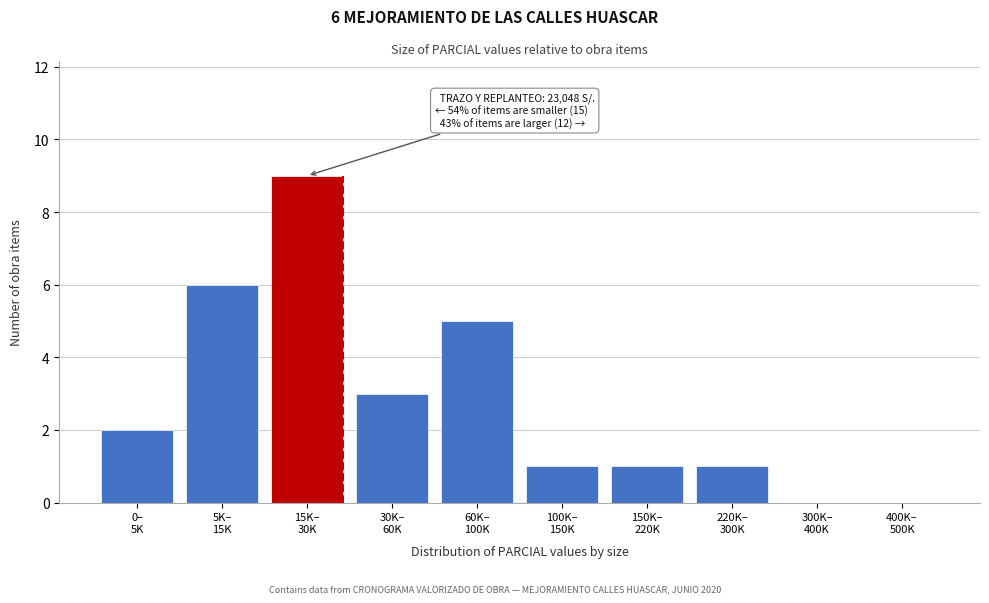

What is the maximum value shown in the chart?

9